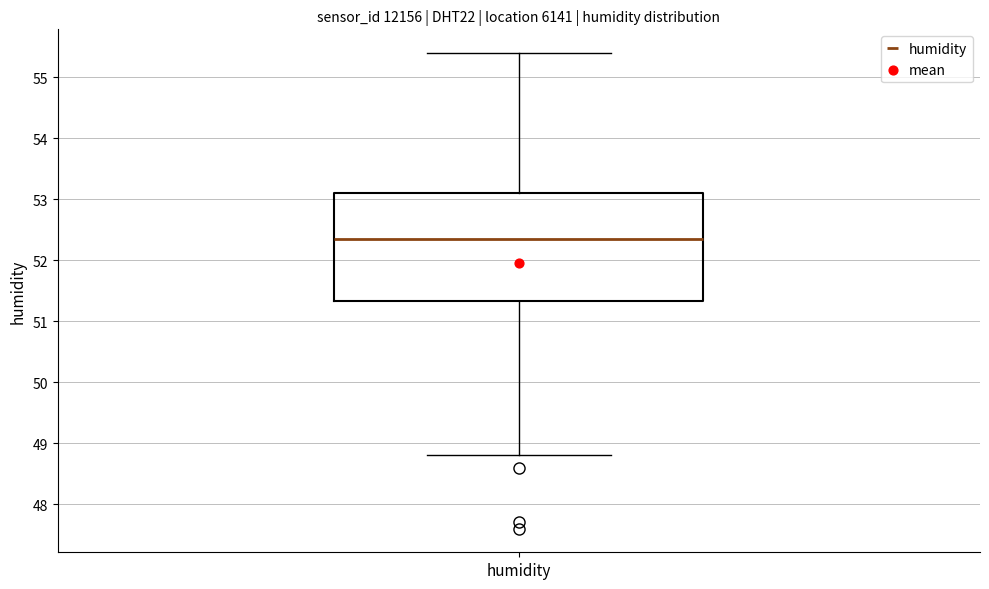

Read this box plot against the y-axis: the position of the median line, the range covered by the box, and the ends of both whiskers. The values are not printed on the chart, so give them approximately, as read against the axis.

median 52.4, box 51.3 to 53.1, whiskers 48.8 to 55.4